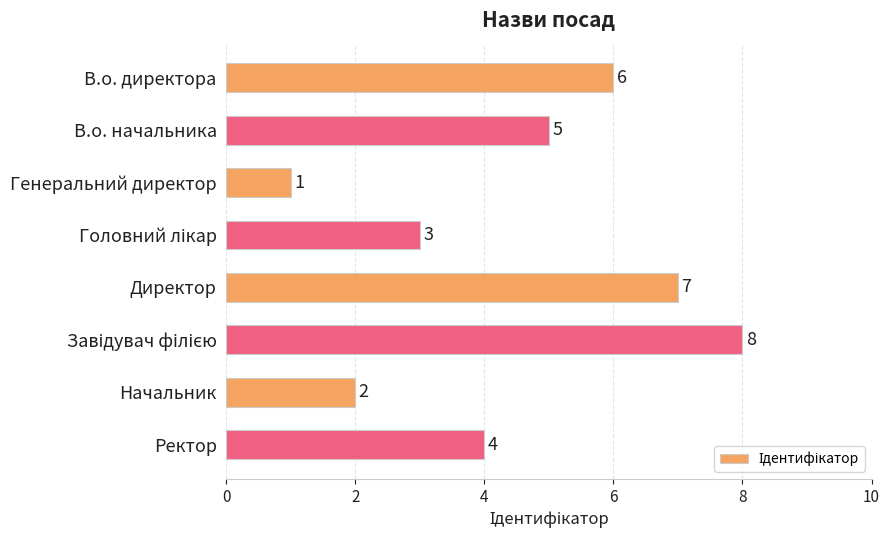

Reading bottom to top, transcribe all the data shown in this chart.

4	2	8	7	3	1	5	6